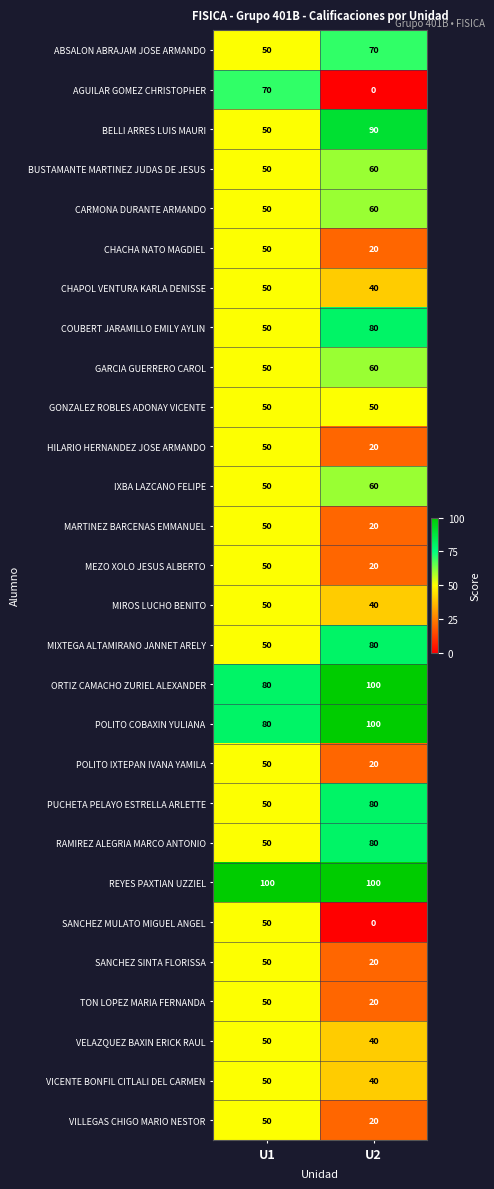

What is the difference between the highest and lowest values at U2?

100